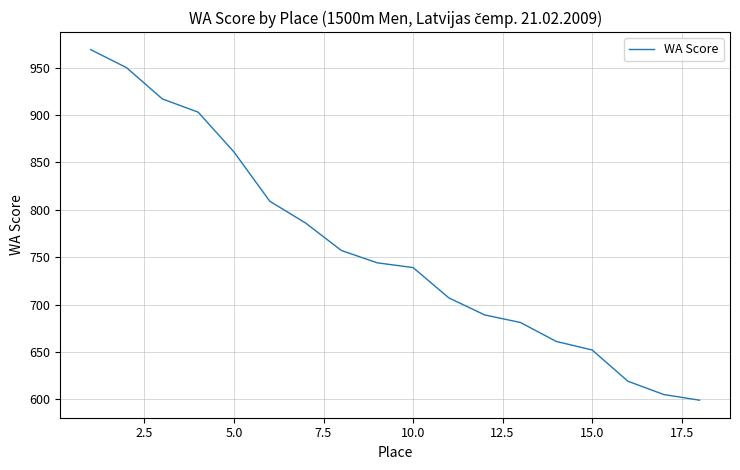

What is the maximum value shown in the chart?

969